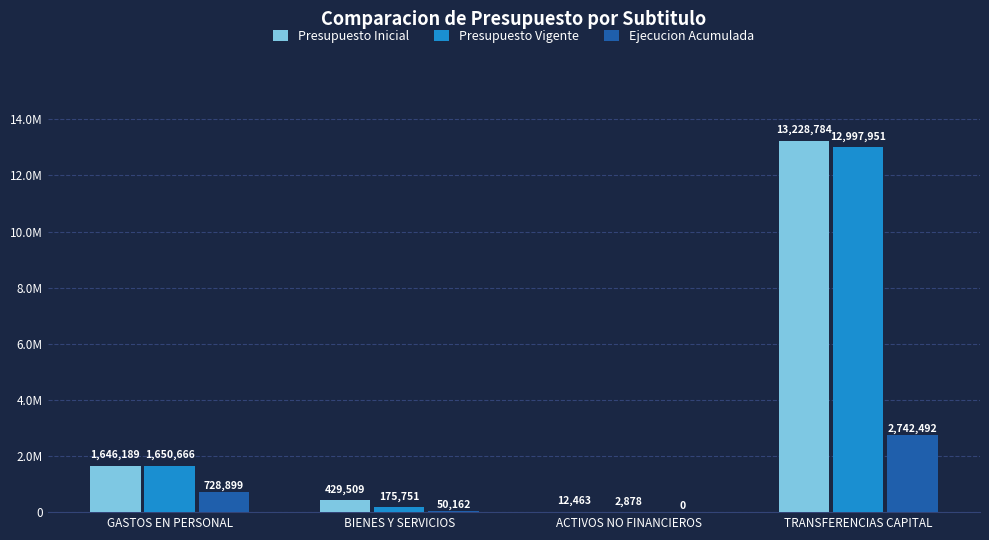

What is the value of the Presupuesto Vigente bar at the 2nd from the left?

175751